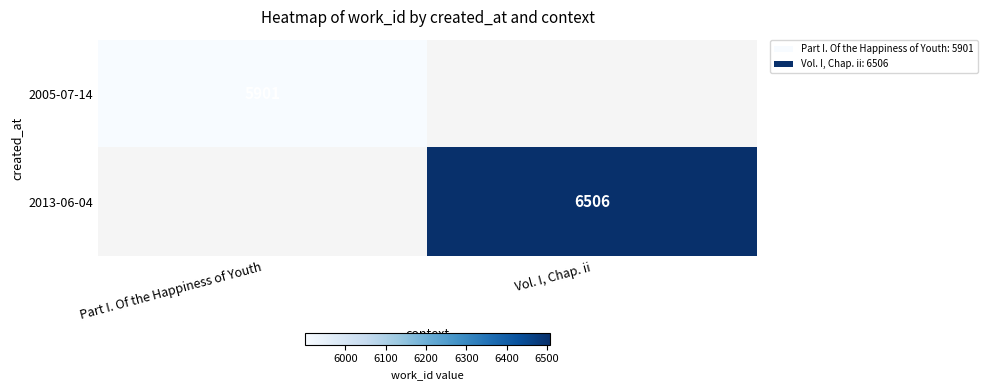

Rank the categories by 2013-06-04 value from lowest to highest.

Part I. Of the Happiness of Youth, Vol. I, Chap. ii